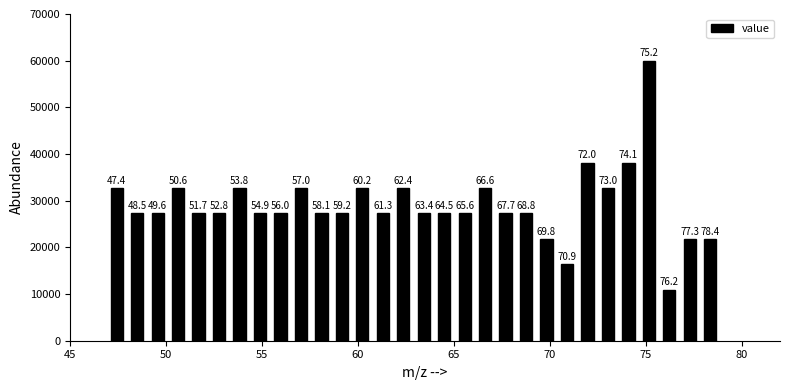

Read against the x-axis, roughly where is the centre of the tallest bar?

75.0